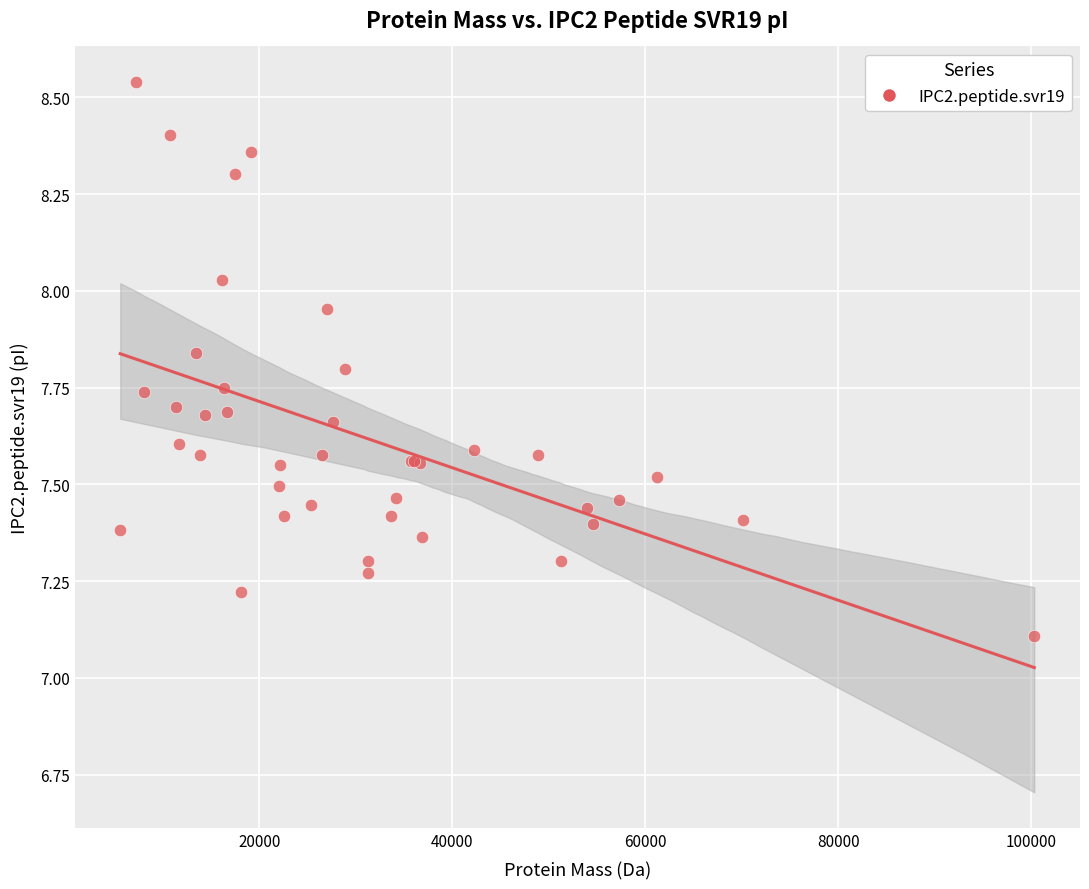

What Y value in the scatter plot is closest to 7?

7.1